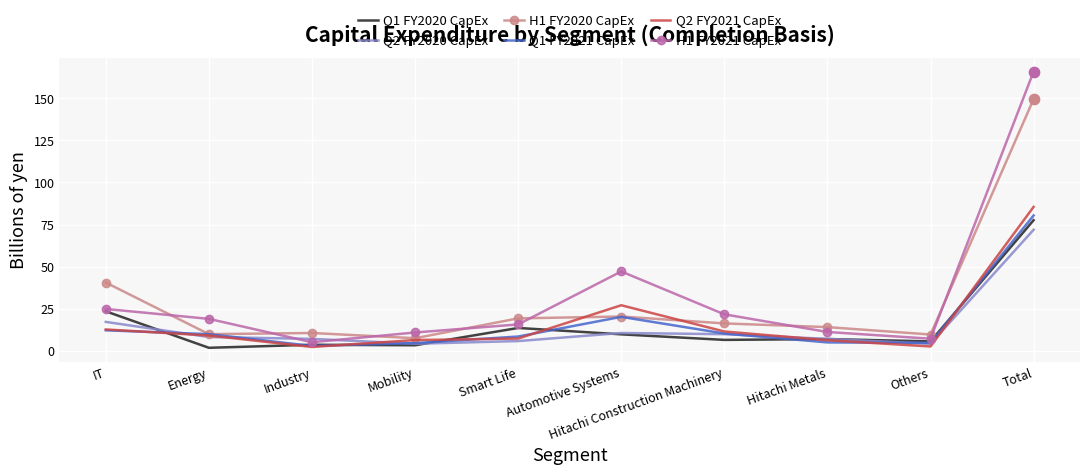

What are all the series names shown in the legend?

Q1 FY2020 CapEx, Q2 FY2020 CapEx, H1 FY2020 CapEx, Q1 FY2021 CapEx, Q2 FY2021 CapEx, H1 FY2021 CapEx